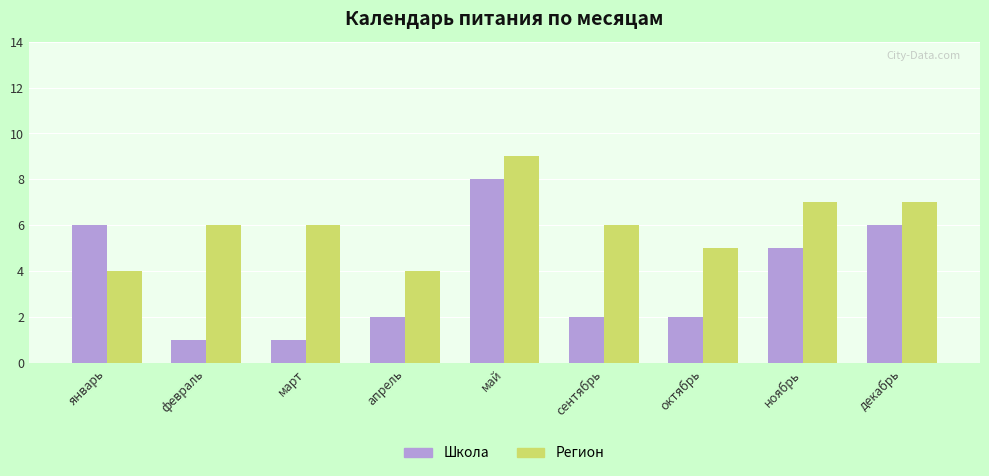

What is the sum of all Школа values?

33